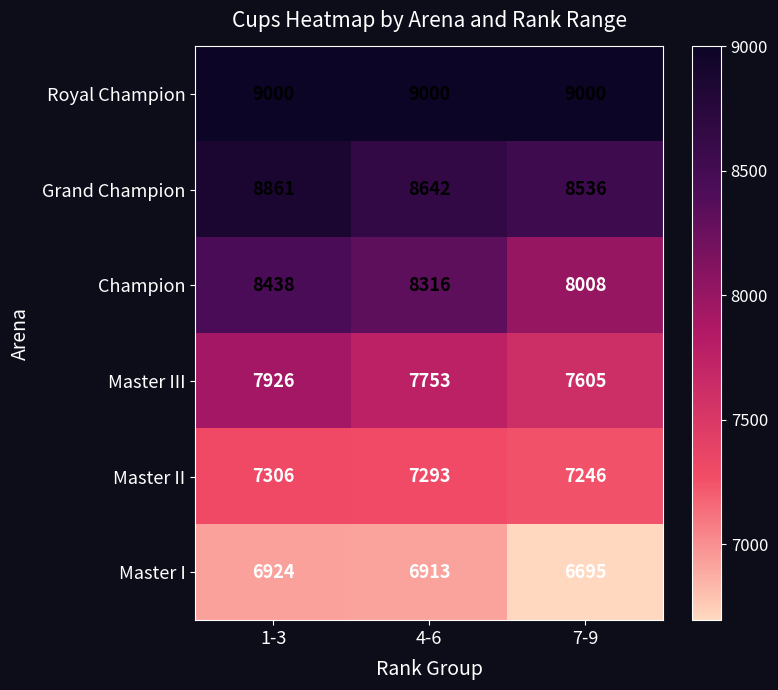

Reading left to right, what are all the values shown in this chart?

Royal Champion: 9000	9000	9000
Grand Champion: 8861	8642	8536
Champion: 8438	8316	8008
Master III: 7926	7753	7605
Master II: 7306	7293	7246
Master I: 6924	6913	6695